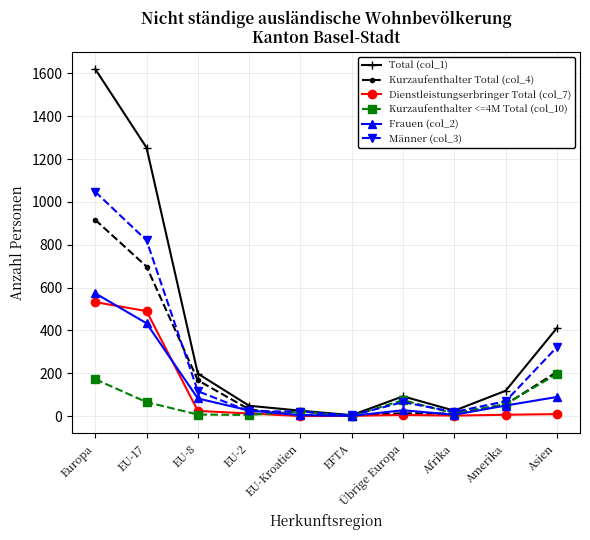

Between which two adjacent categories do Dienstleistungserbringer Total (col_7) and Frauen (col_2) first intersect?

Europa and EU-17